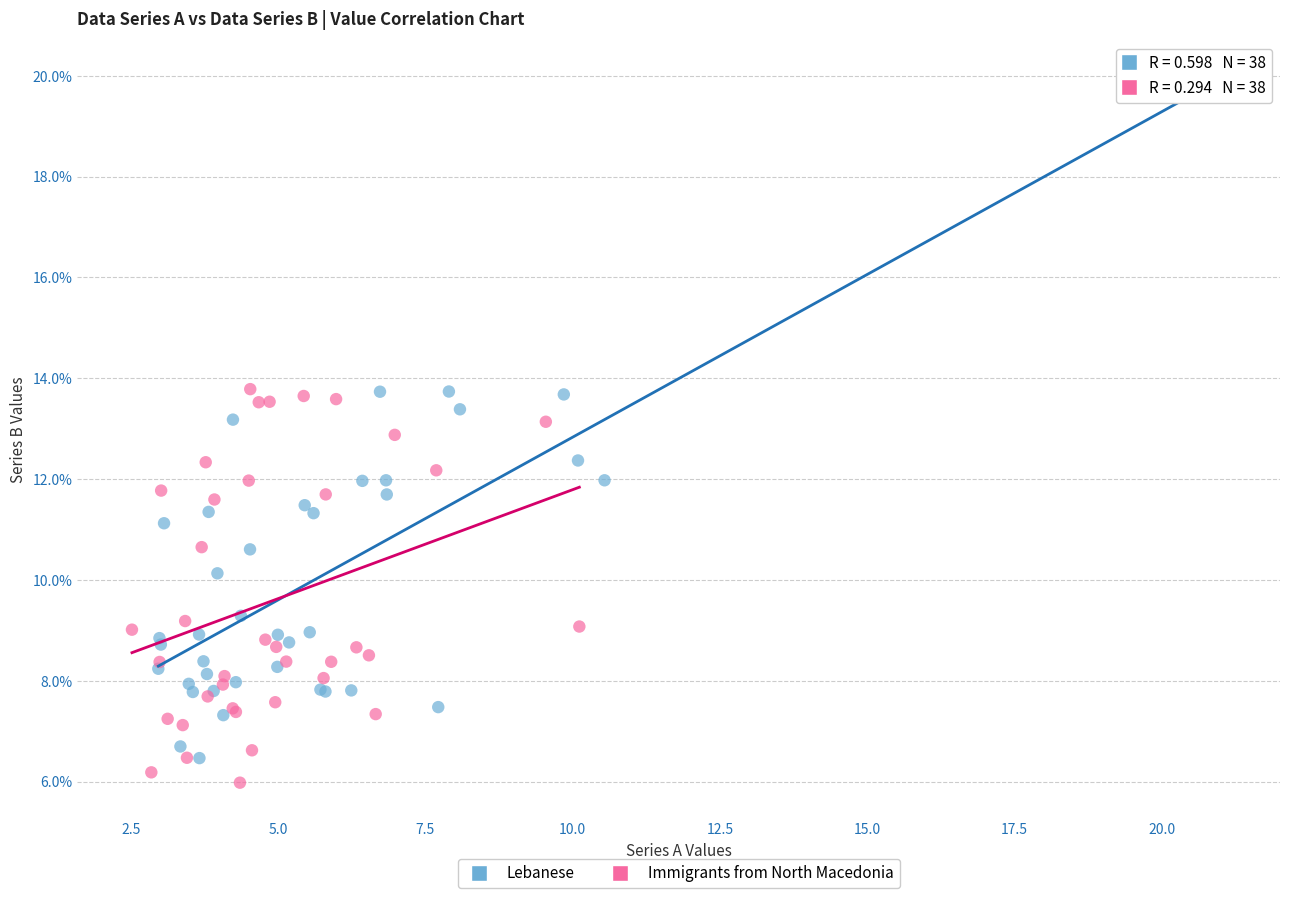

Which series contains the lowest Y value?

Immigrants from North Macedonia